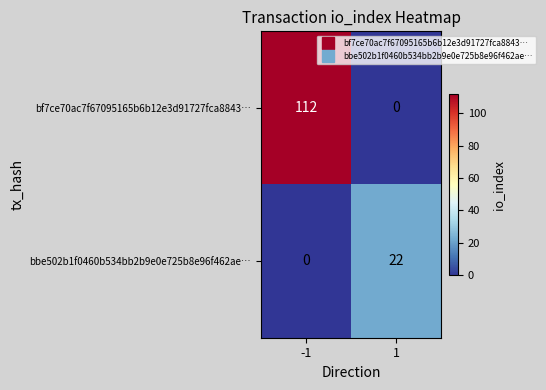

The value of bf7ce70ac7f67095165b6b12e3d91727fca8843… at -1 is 62. True or false?

False